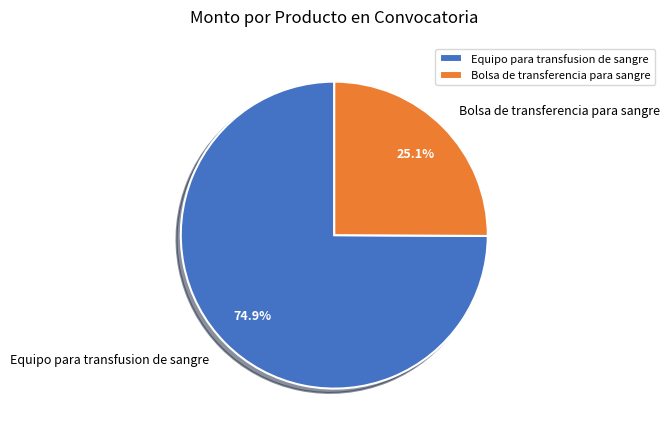

How many slices are in this pie chart?

2